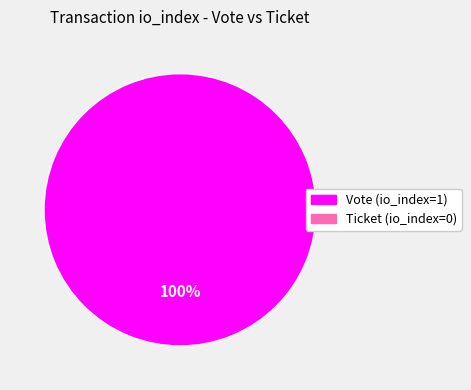

Is there any slice that represents more than half of the pie?

Yes